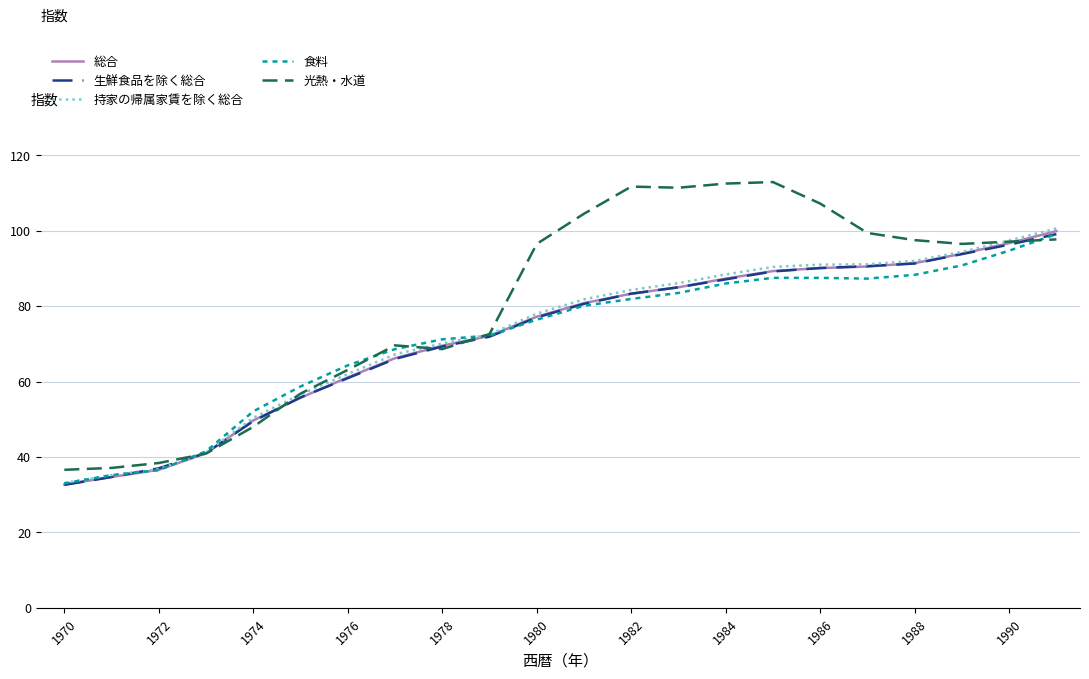

Which series has the largest total across all categories?

光熱・水道